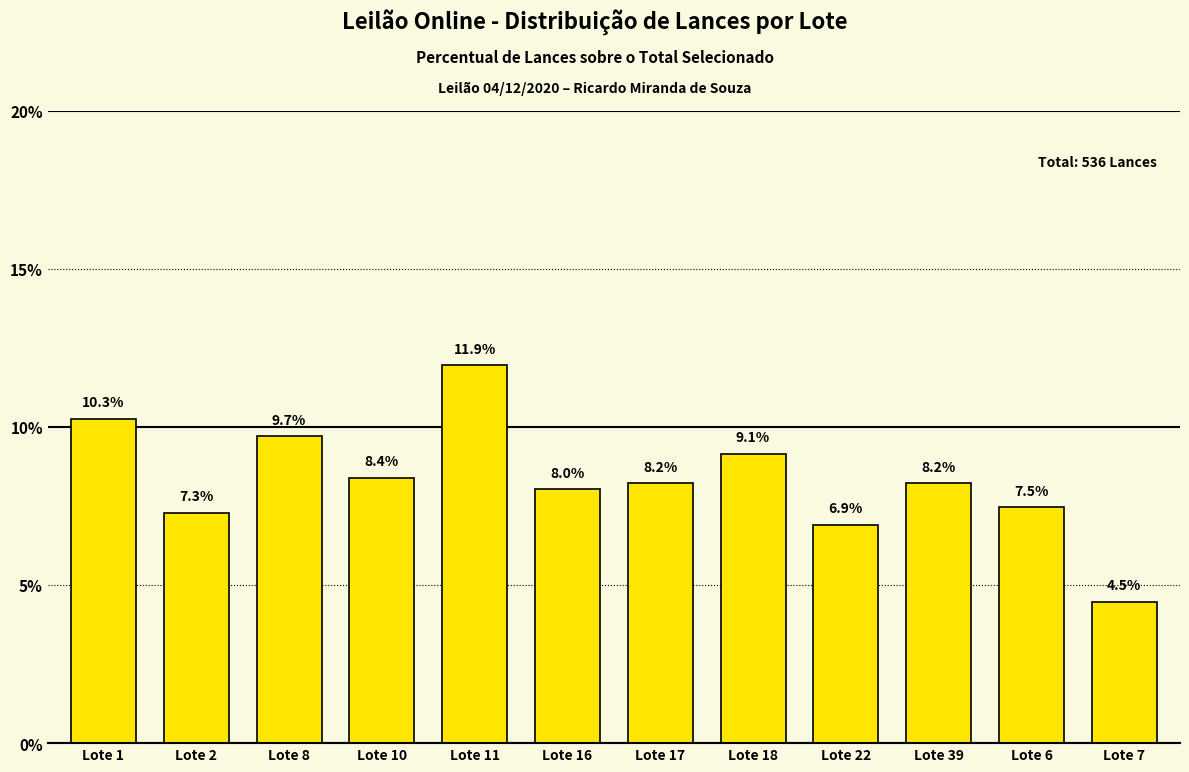

What is the change in value from Lote 39 to Lote 7?

-3.7